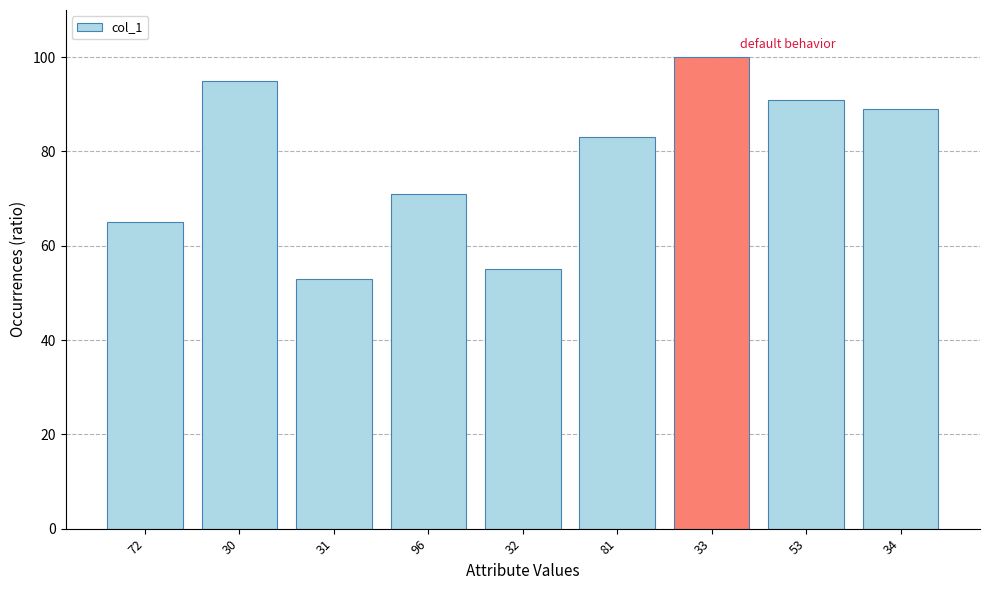

The chart shows a value of 53 at 31. True or false?

True